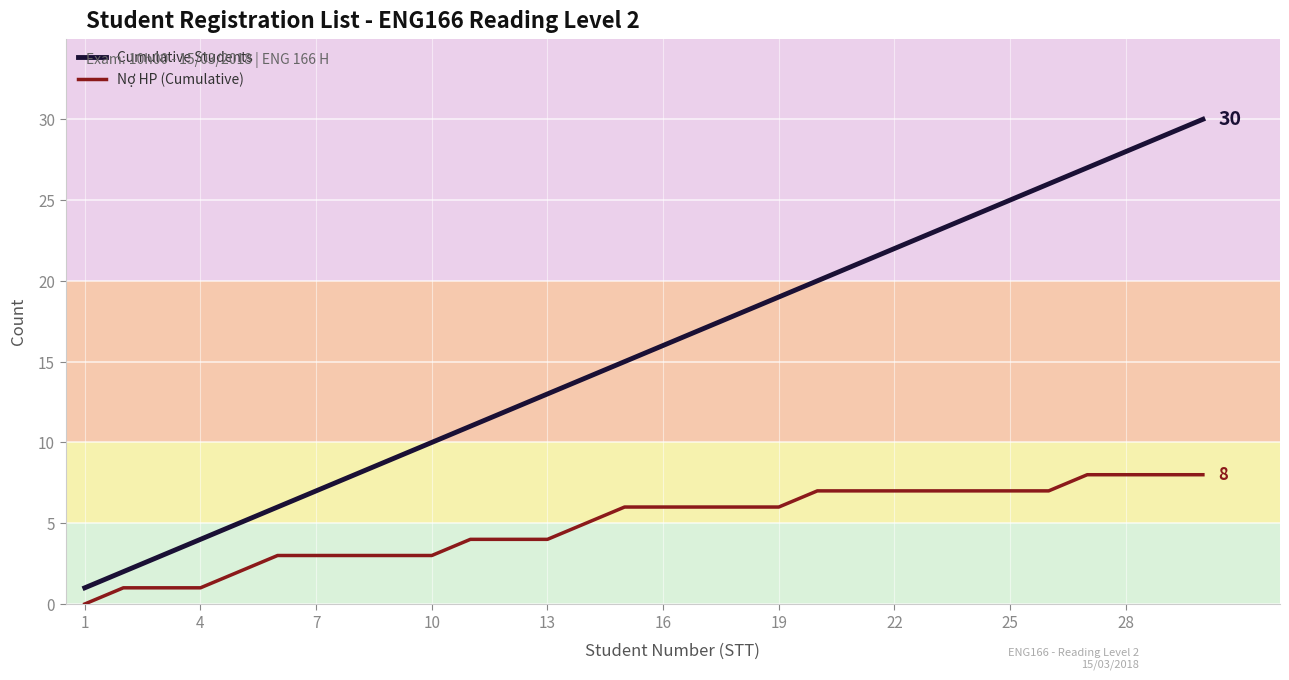

How many Nợ HP (Cumulative) values are between 3 and 7?

21